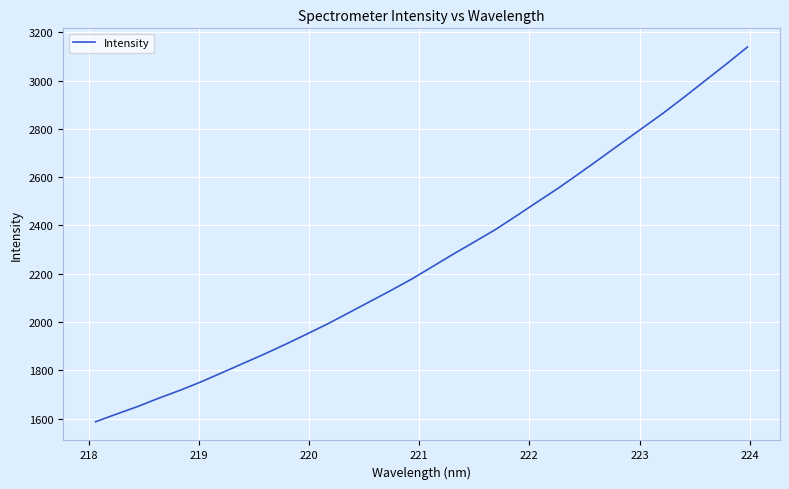

What is the minimum value shown in the chart?

1587.0